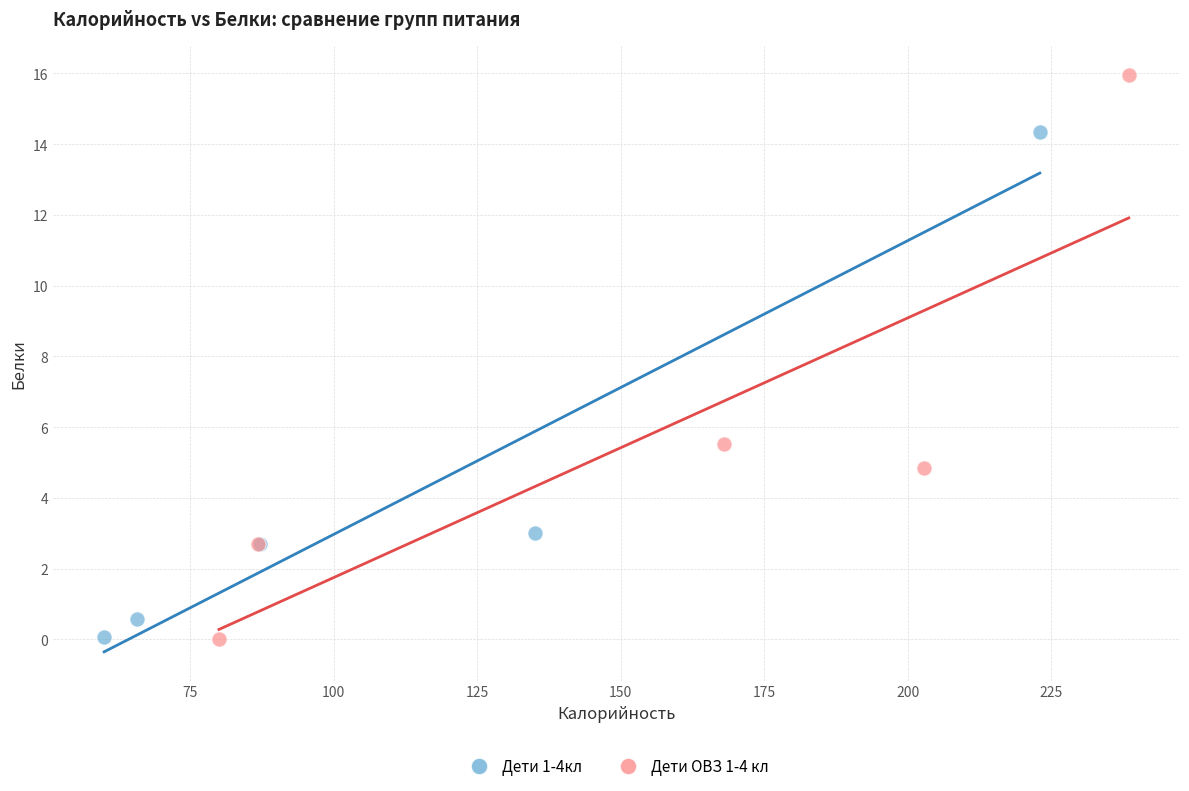

Which series contains the highest Y value?

Дети ОВЗ 1-4 кл